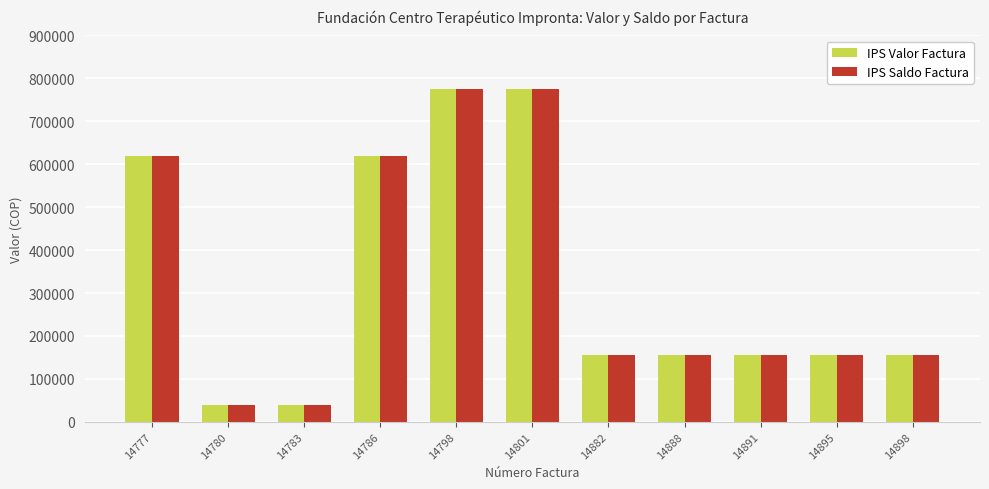

What is the average value of the IPS Valor Factura series?

330981